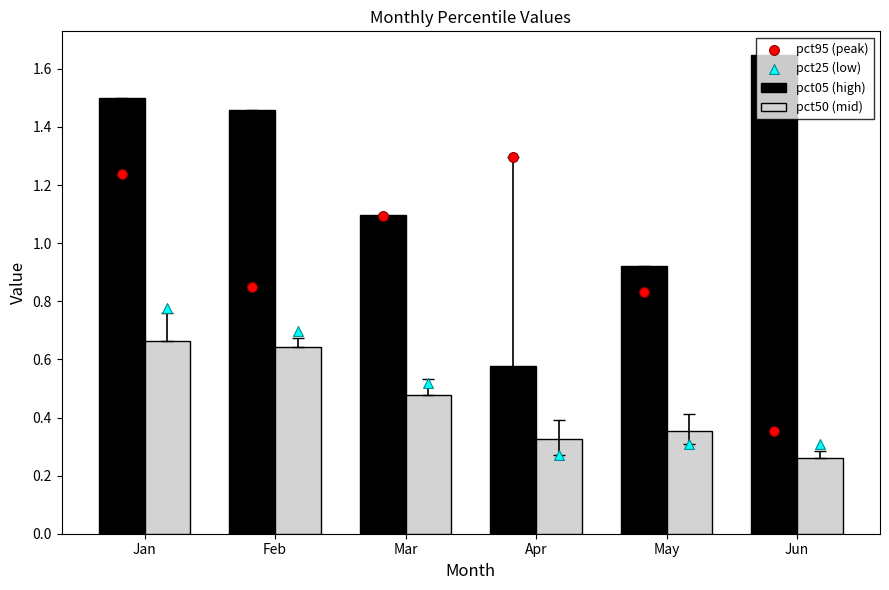

Which series reaches the maximum Y coordinate?

pct05 (high)